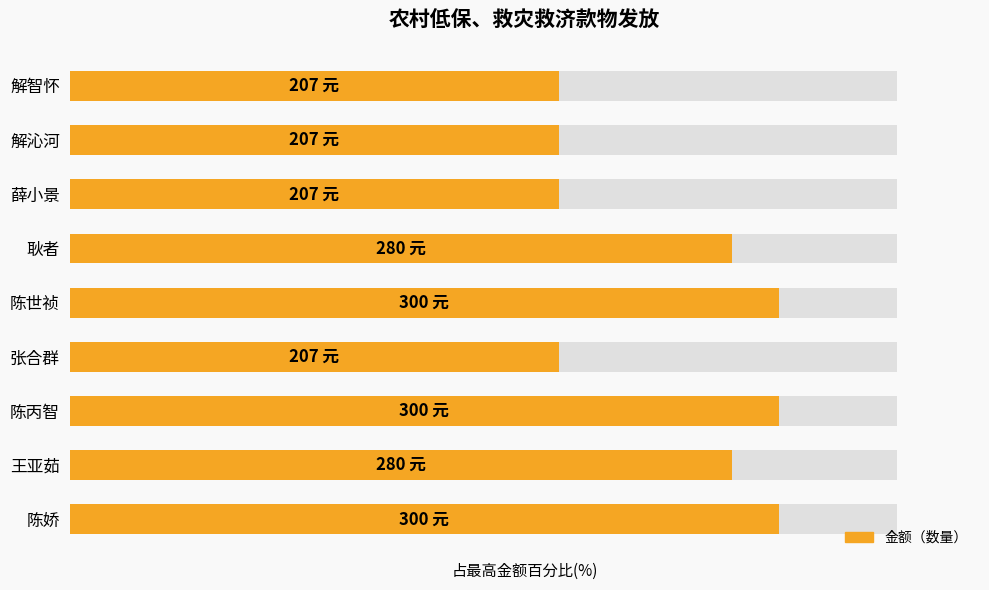

How many categories are shown in the chart?

9